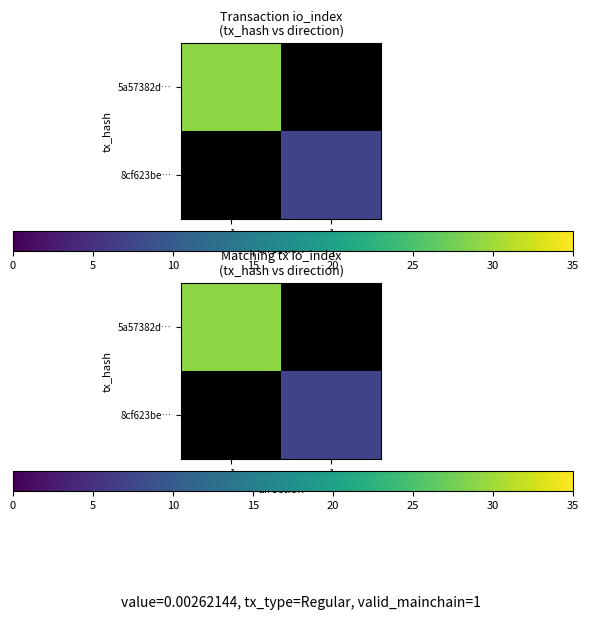

Between 1 and -1, which is larger?

-1